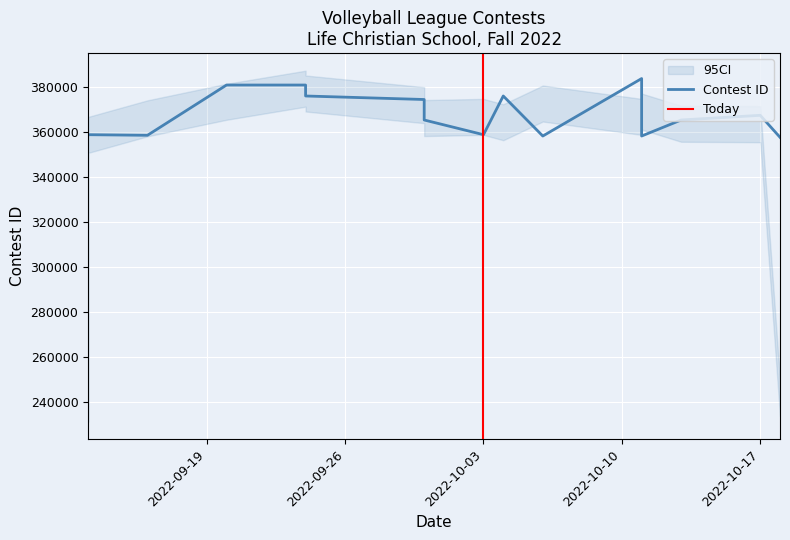

Rank the categories by value from lowest to highest.

10/18/22, 10/6/22, 10/11/22, 9/16/22, 9/13/22, 9/13/22, 10/3/22, 9/30/22, 10/13/22, 10/17/22, 9/30/22, 9/24/22, 10/4/22, 9/20/22, 9/24/22, 10/11/22